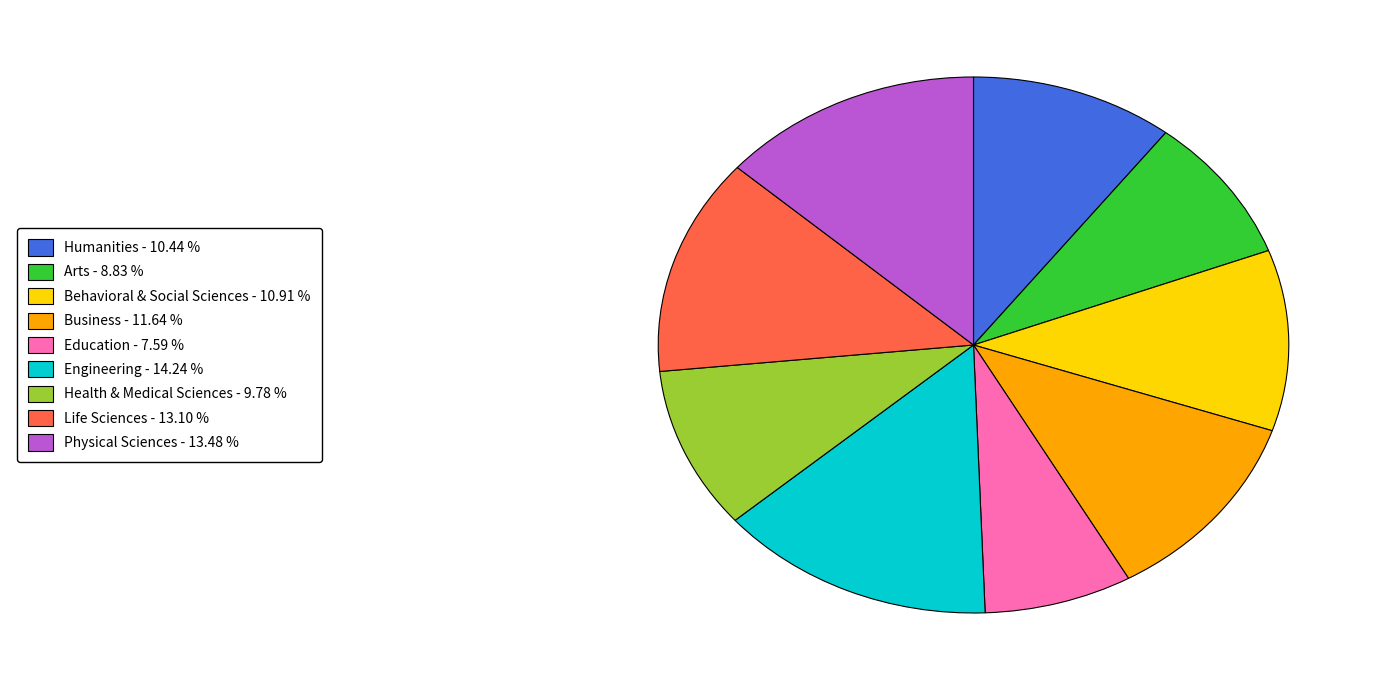

Does any single category account for the majority?

No